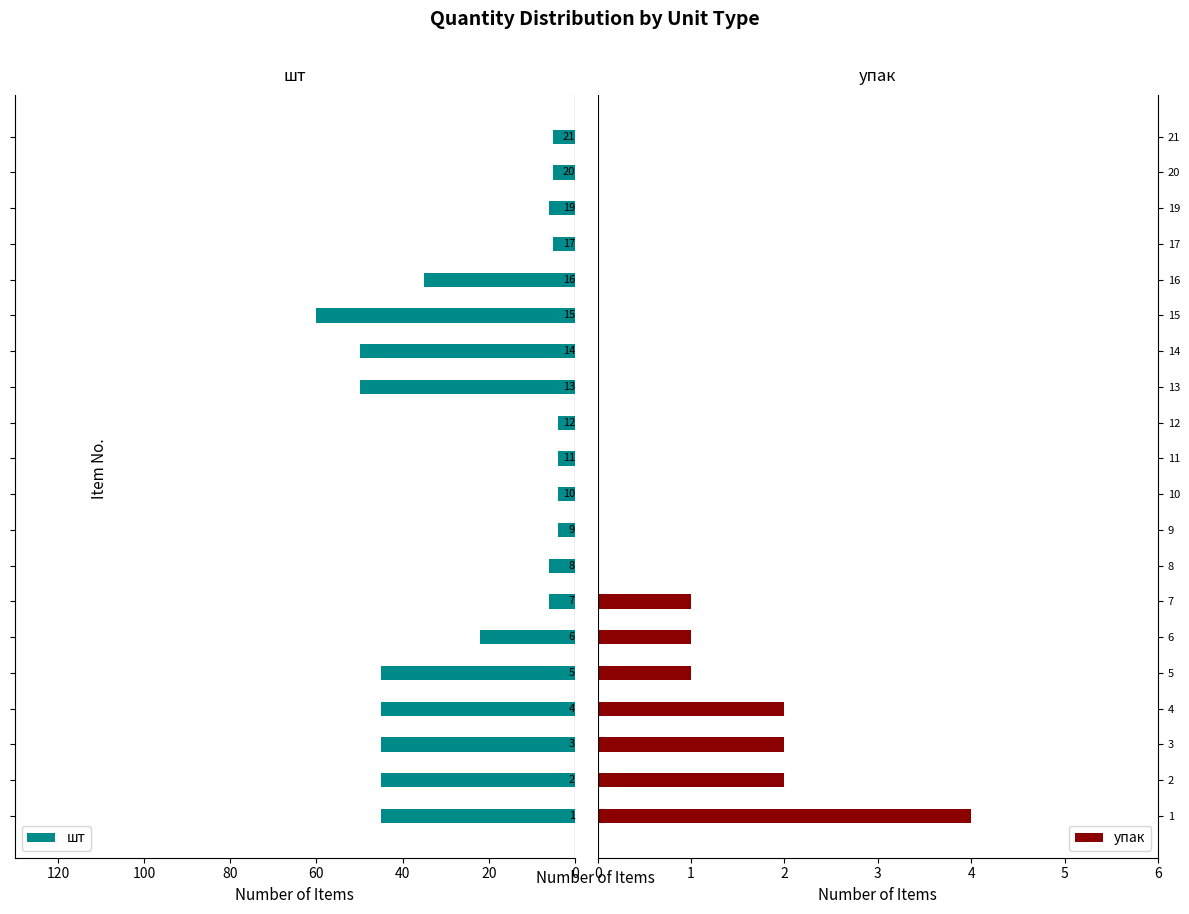

Which series has the largest total across all categories?

упак